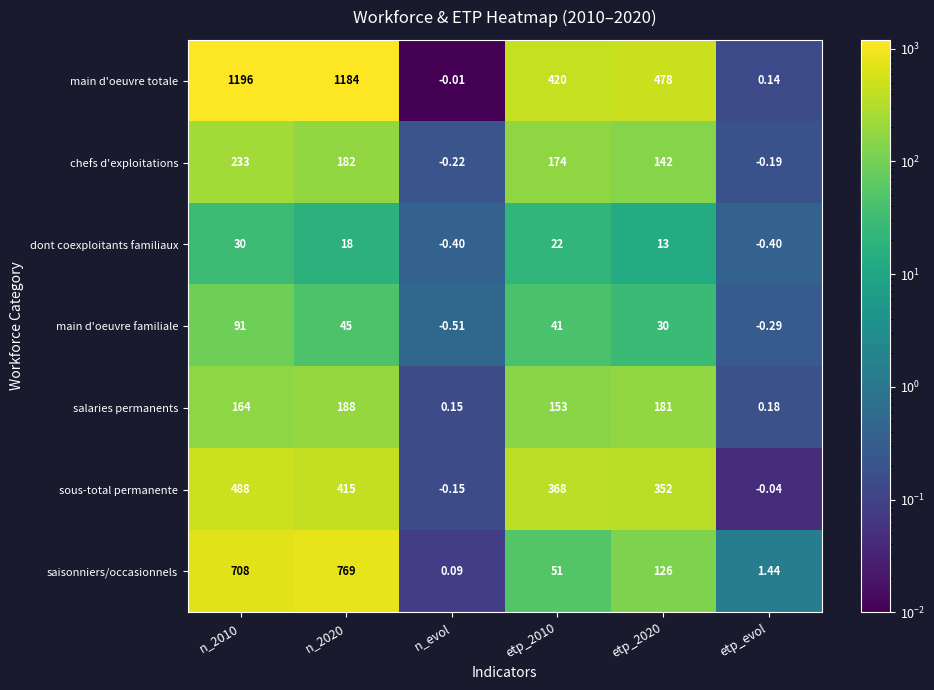

Which series has the largest total across all categories?

main d'oeuvre totale